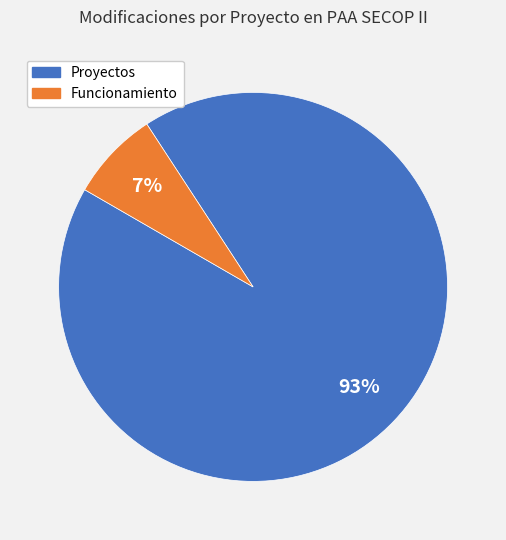

Rank the categories by value from highest to lowest.

Proyectos, Funcionamiento